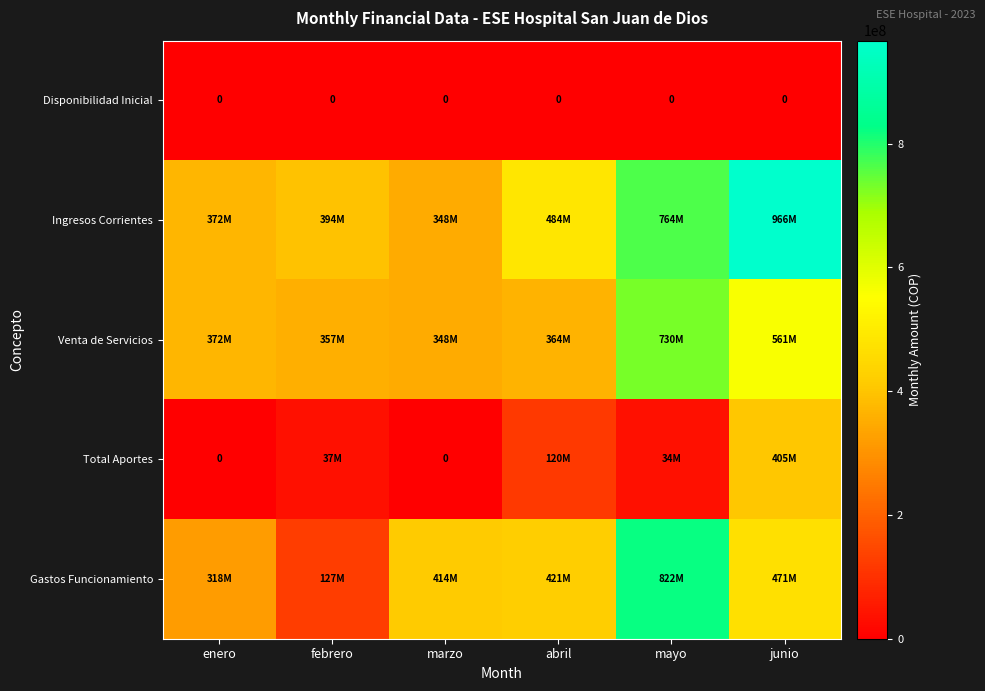

True or false: Disponibilidad Inicial has a value of 0 at abril.

True